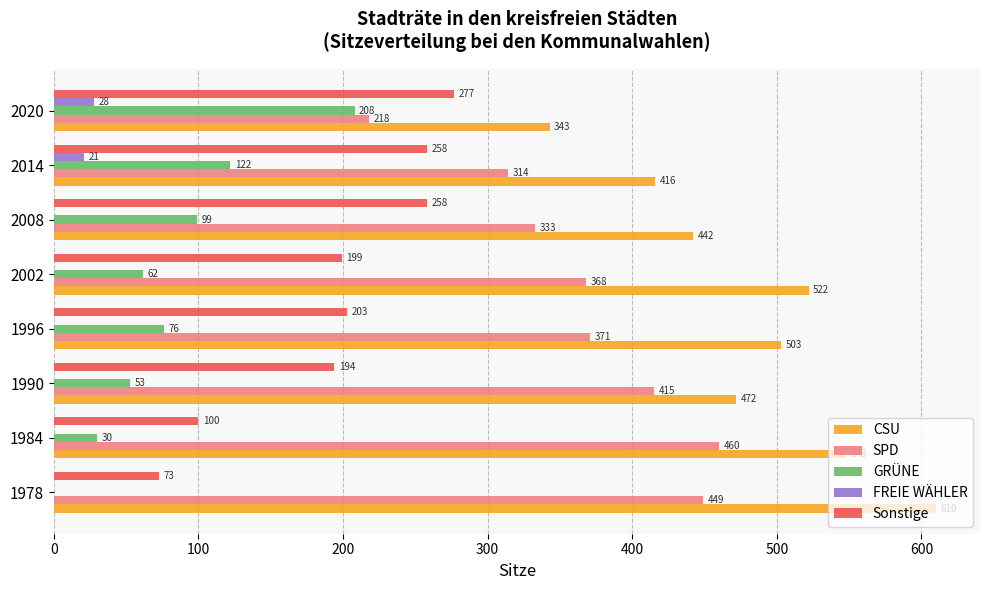

True or false: SPD has a value of 460 at 1984.

True